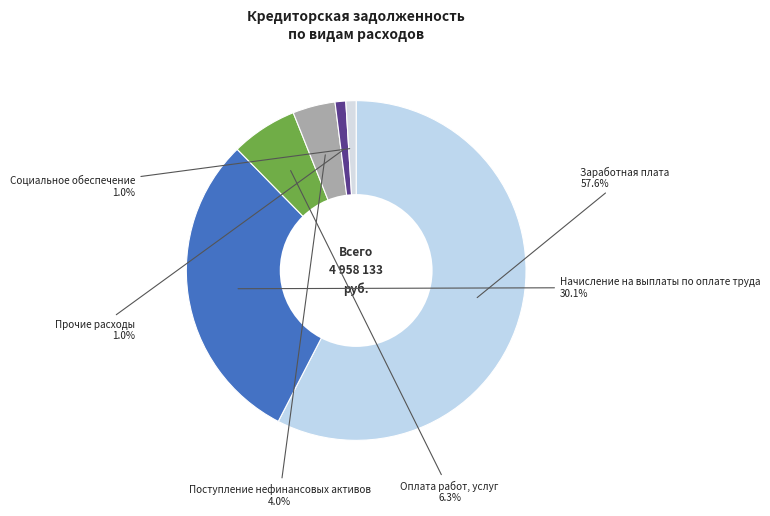

Approximately how many times larger is the value at Социальное обеспечение compared to Прочие расходы?

1.0